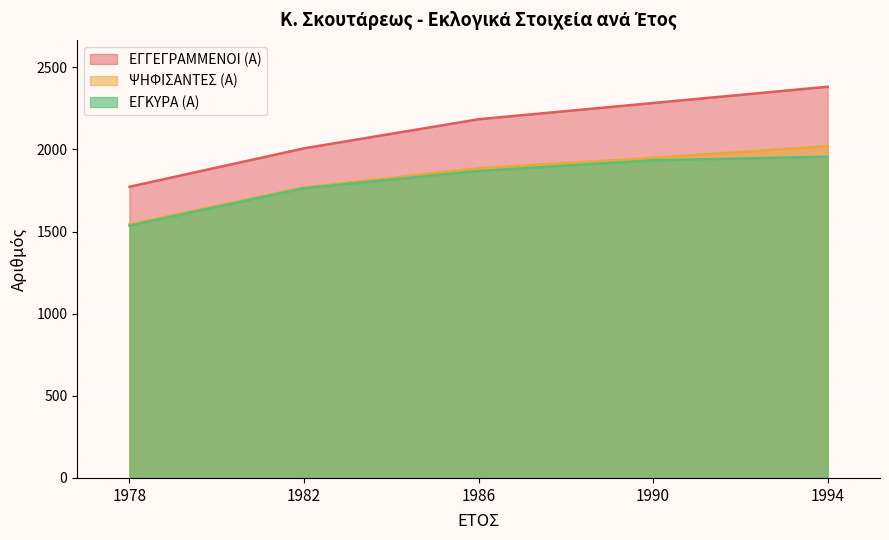

What is the greatest value displayed?

2382